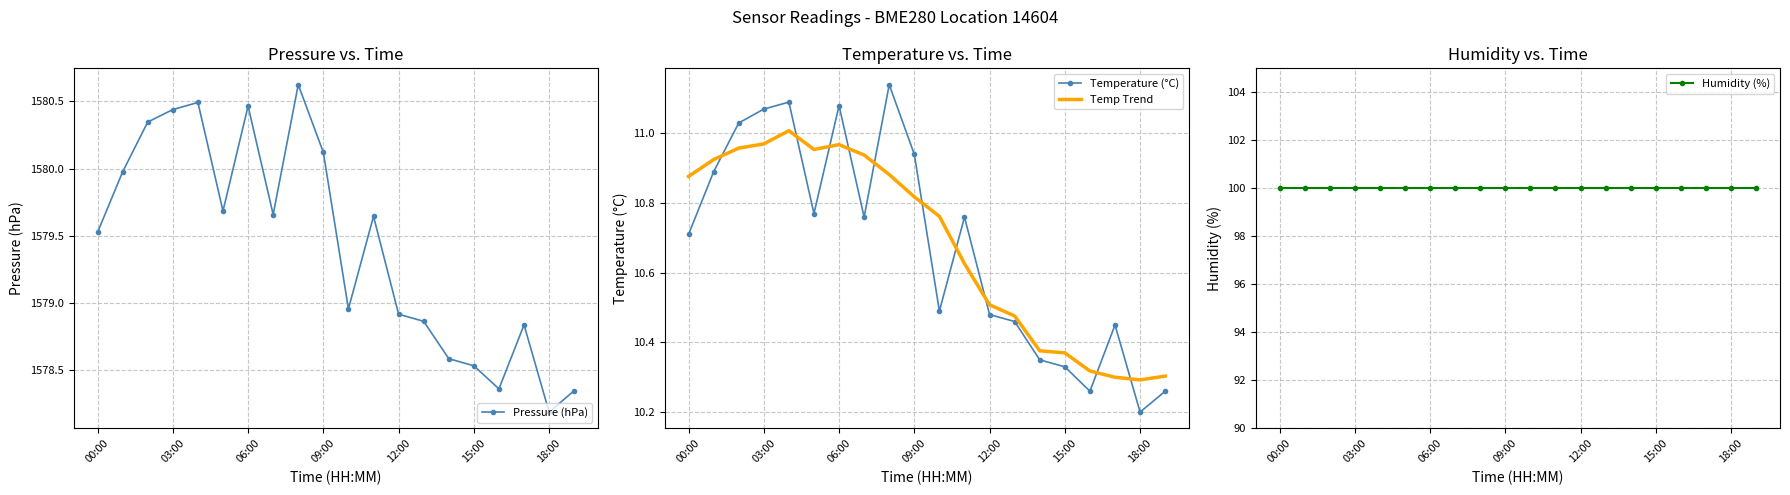

Is it true that Temp Trend equals 10.4 at 14?

True